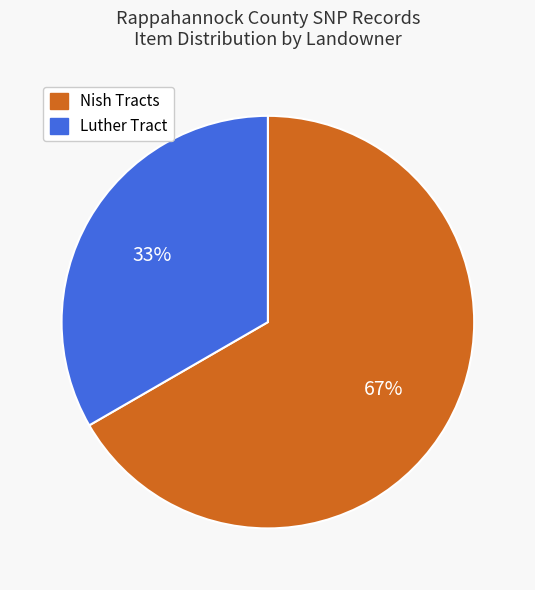

What is the largest slice in the pie chart?

Nish Tracts